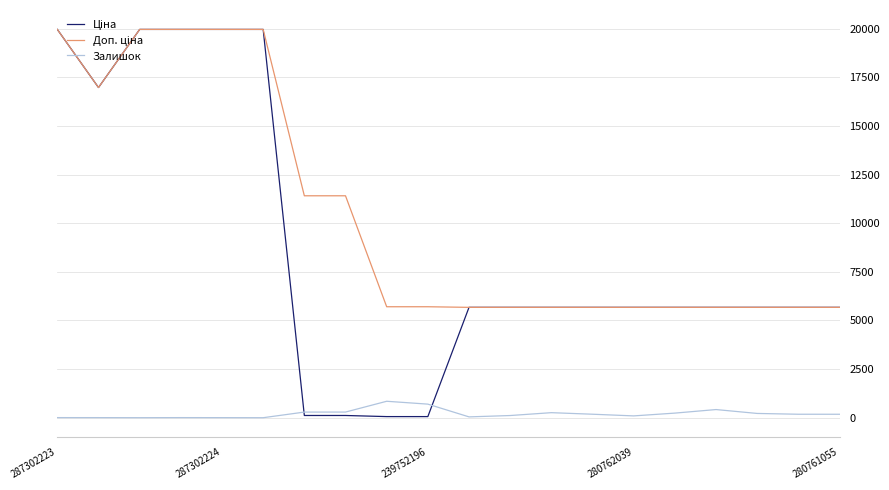

What is the maximum value shown in the chart?

19964.2